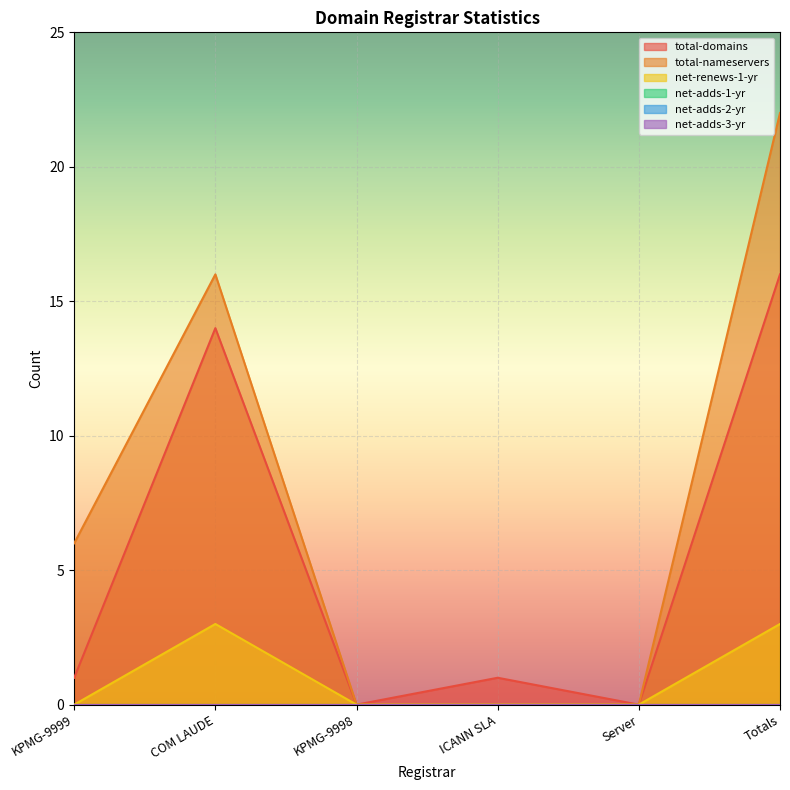

At which category is the sum across all series the highest?

Totals